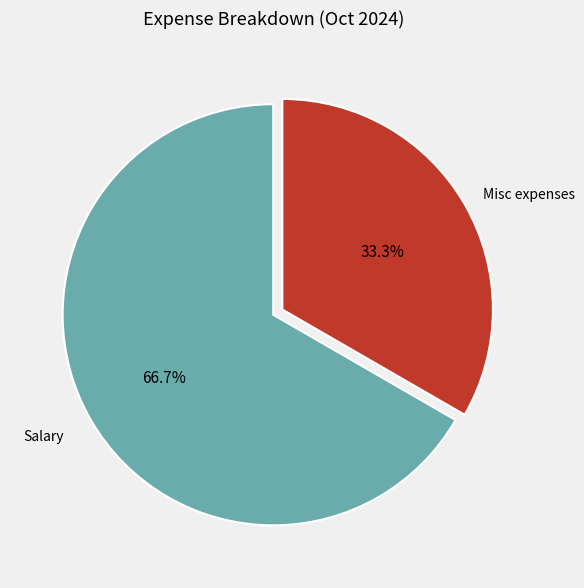

To the nearest percent, what percentage of the pie is Salary?

67%